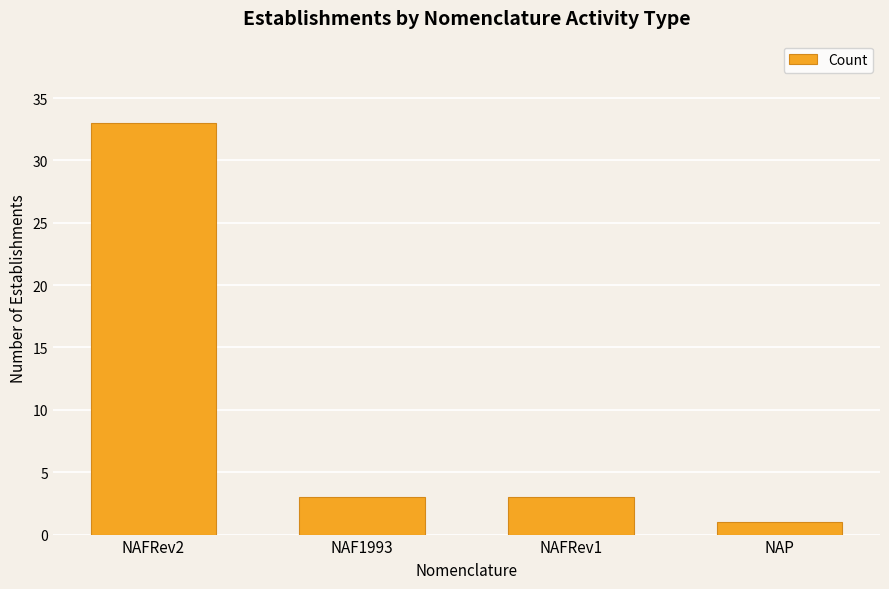

How many distinct data groups are displayed?

1